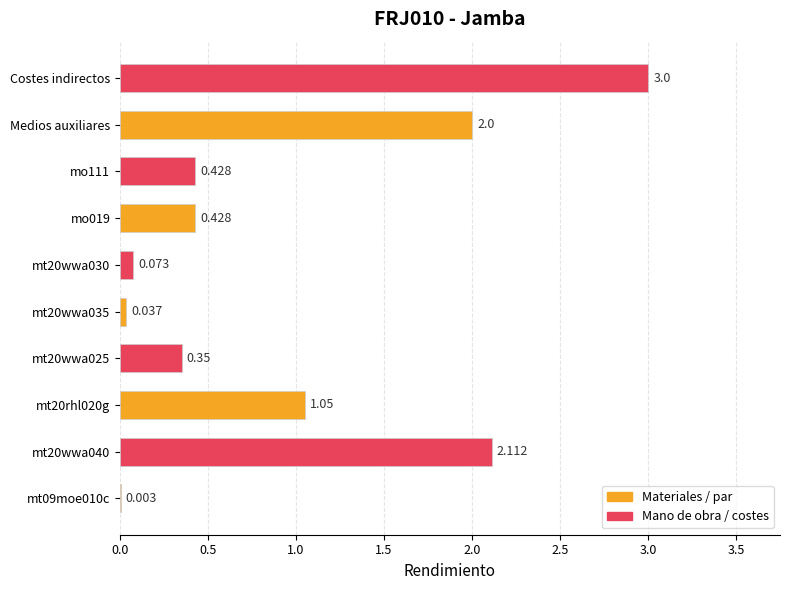

Which category has the highest value across all series?

Costes indirectos